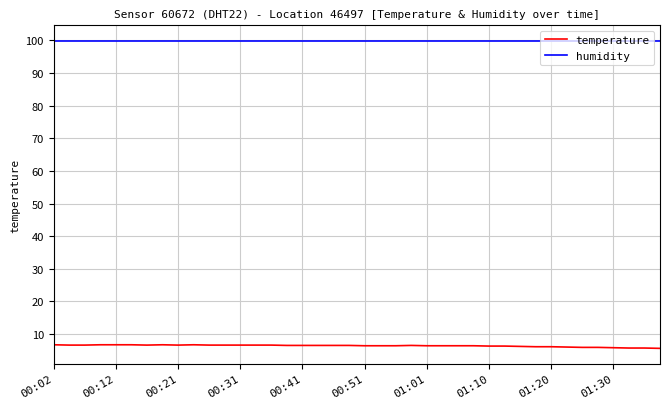

What is the greatest value displayed?

99.9